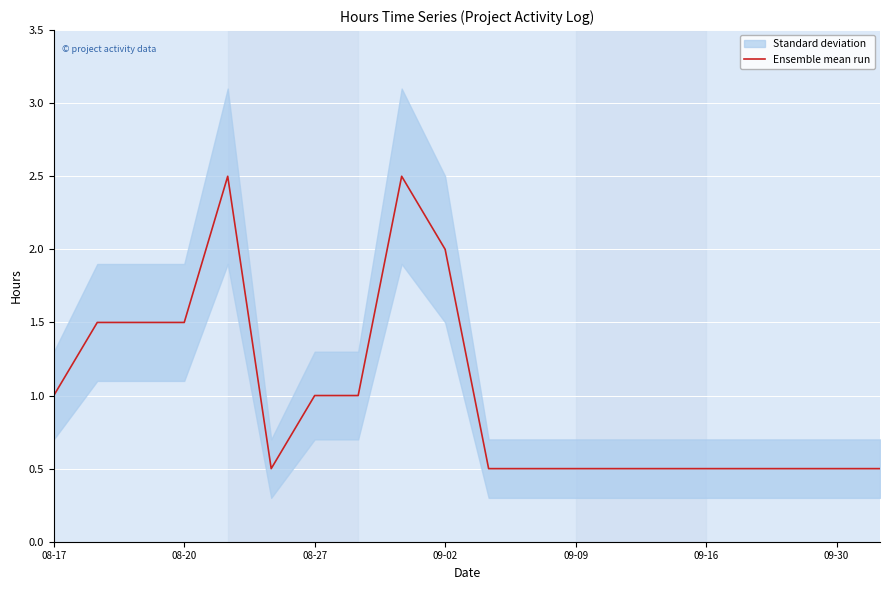

How many lines are shown in the chart?

1